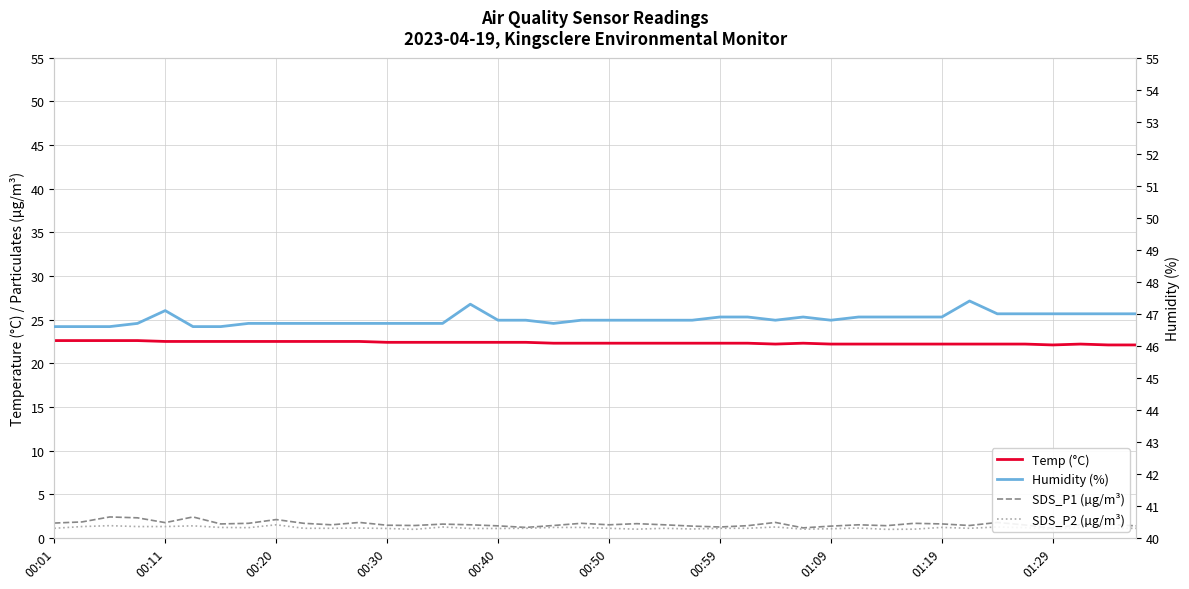

Where is the first local minimum for Temp (°C)?

26